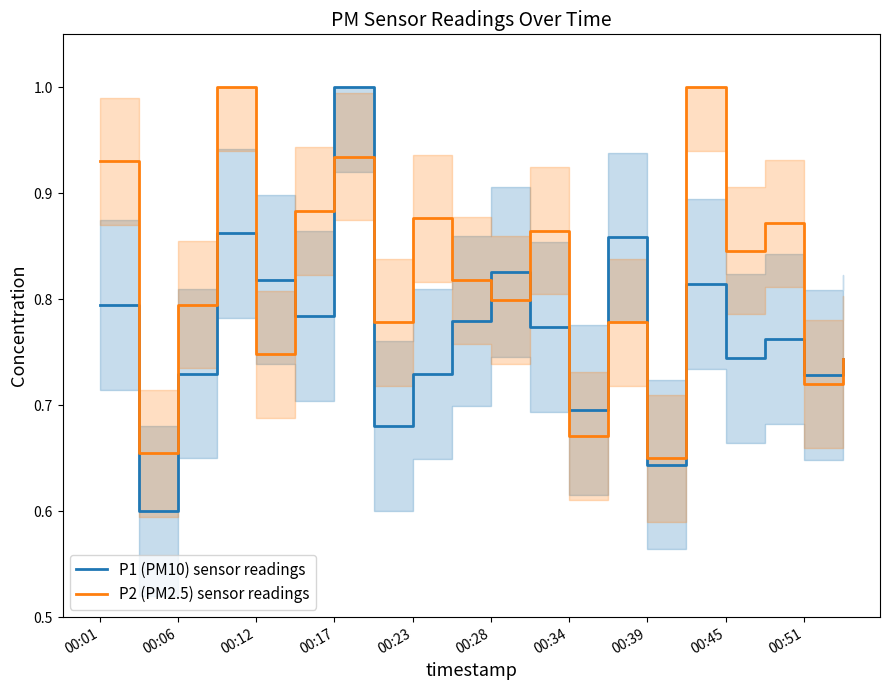

After their last crossing, which series has the higher values: P2 (PM2.5) sensor readings or P1 (PM10) sensor readings?

P2 (PM2.5) sensor readings